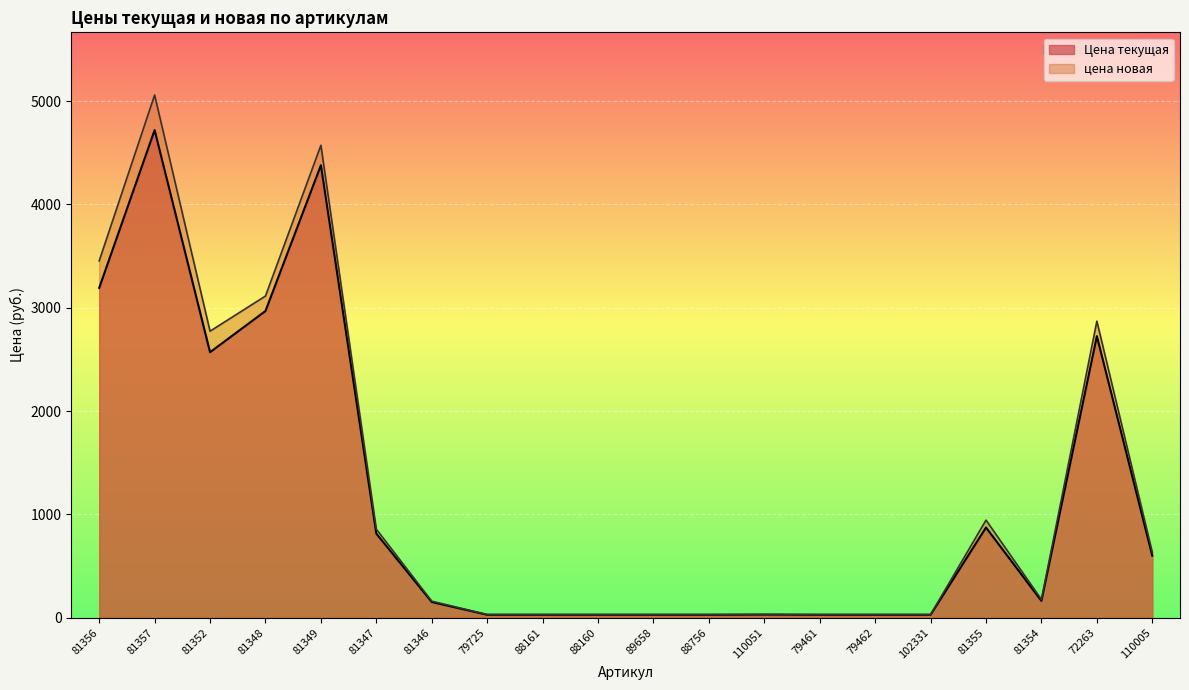

Read the Цена текущая value at 81346.

150.9